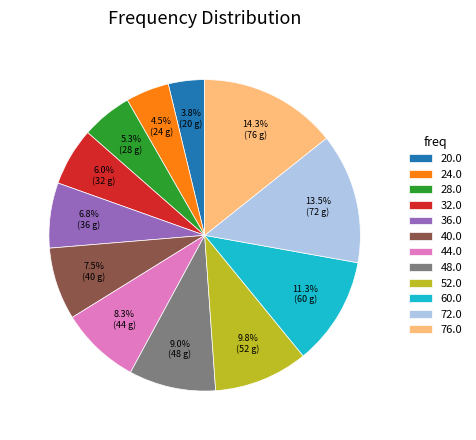

How many segments does this pie chart have?

12